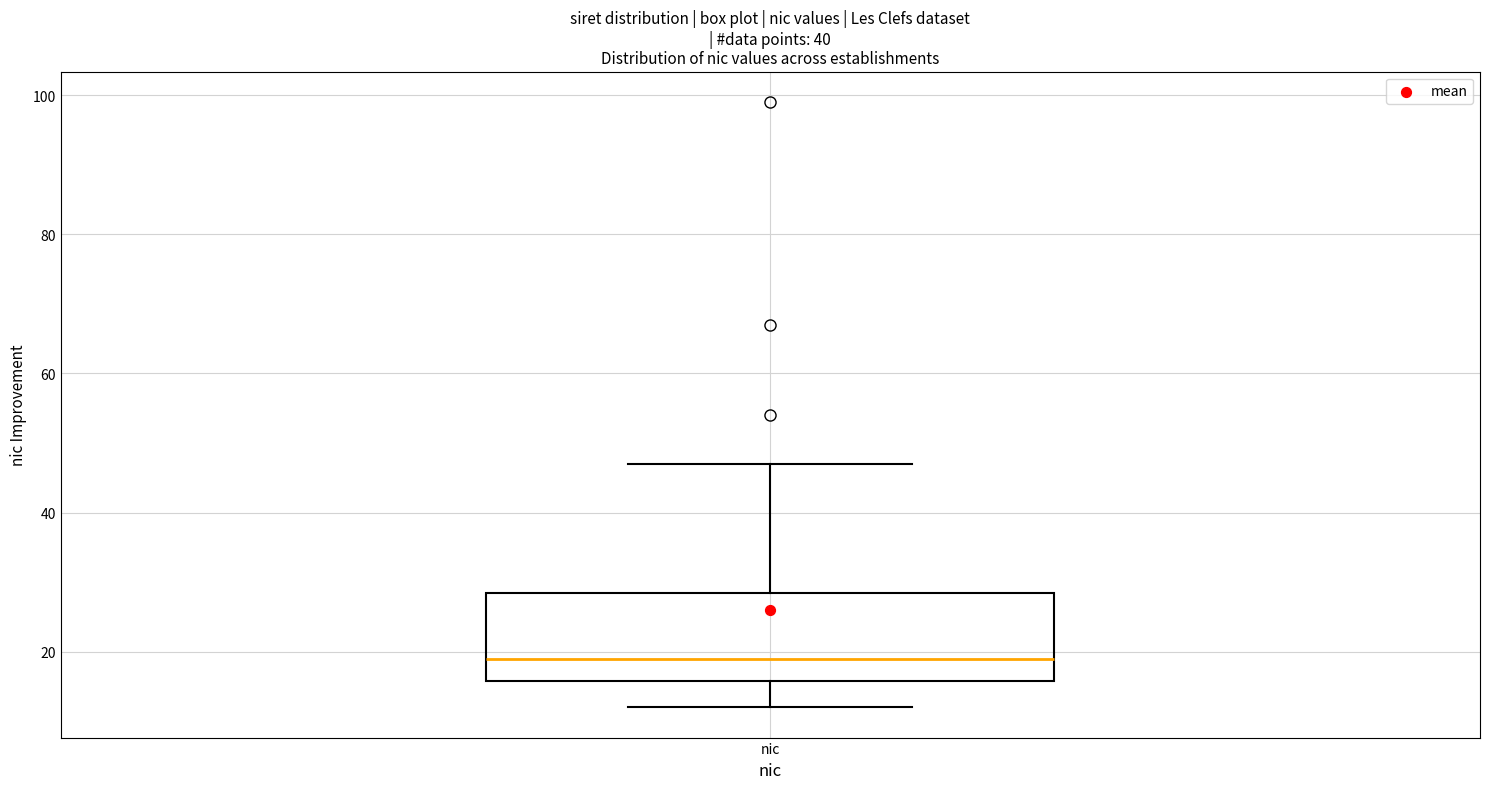

Read this box plot against the y-axis: the position of the median line, the range covered by the box, and the ends of both whiskers. The values are not printed on the chart, so give them approximately, as read against the axis.

median 20, box 16 to 28, whiskers 12 to 48